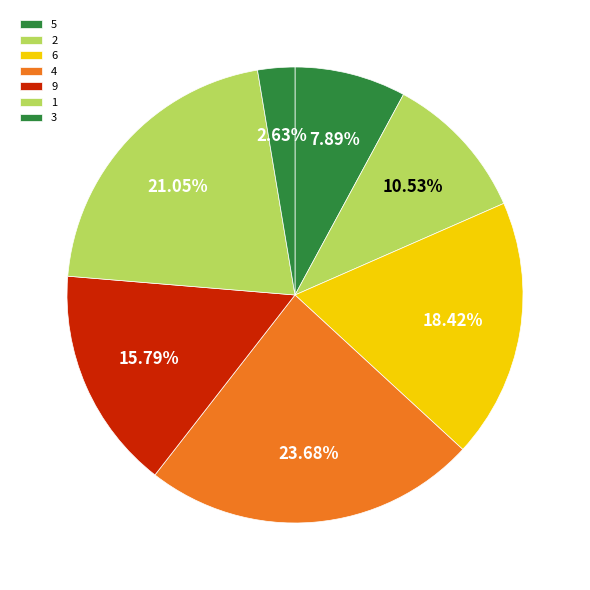

Do 3 and 2 together represent more than half of the pie?

No